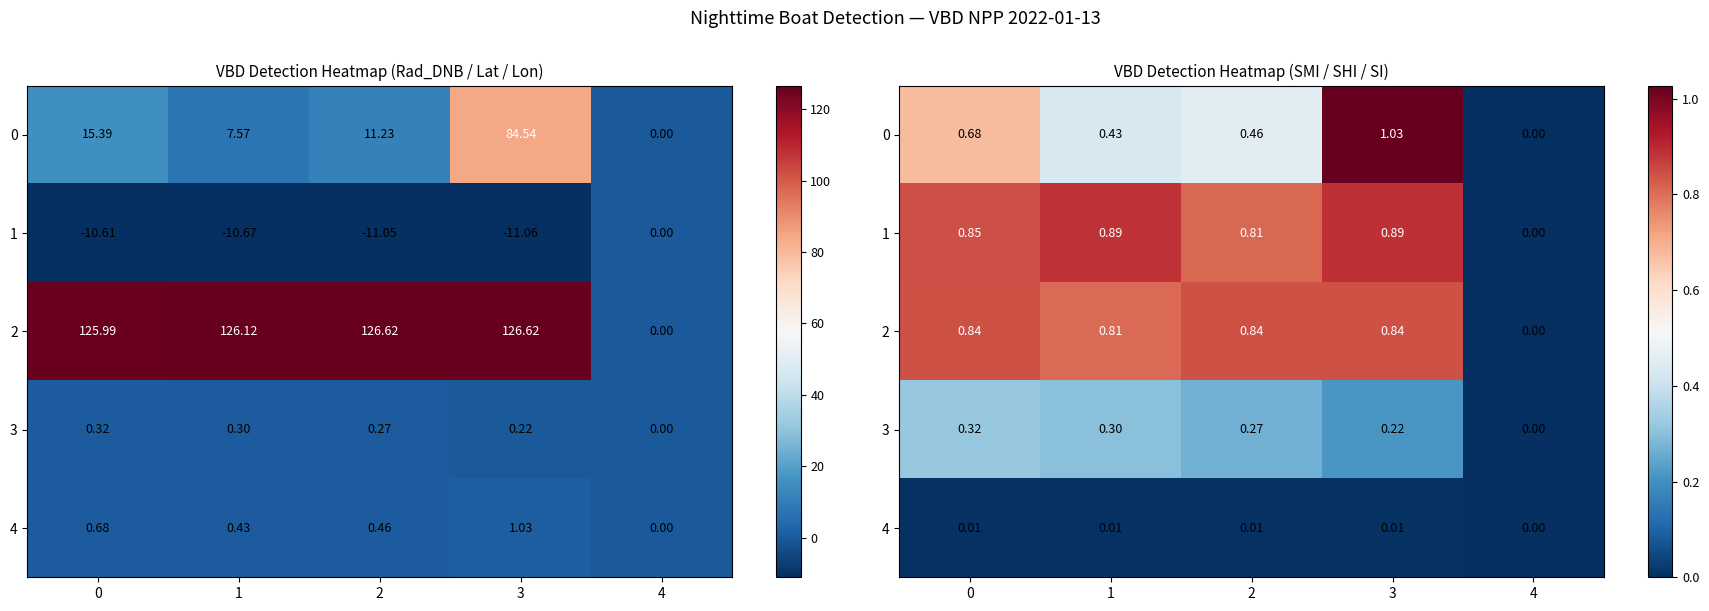

Which has a higher value, 0 or 3?

3